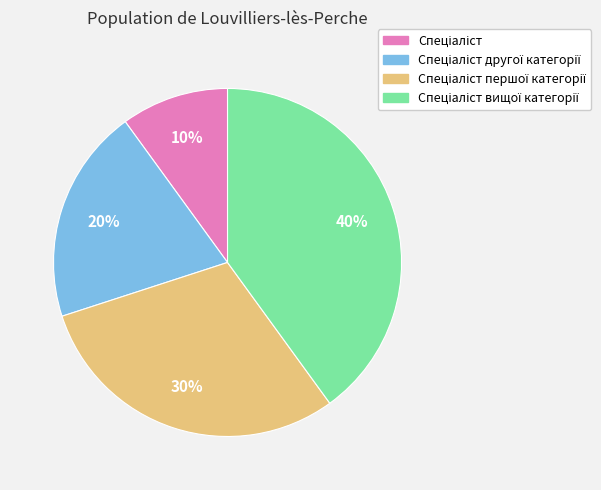

Is there a majority slice in this chart?

No